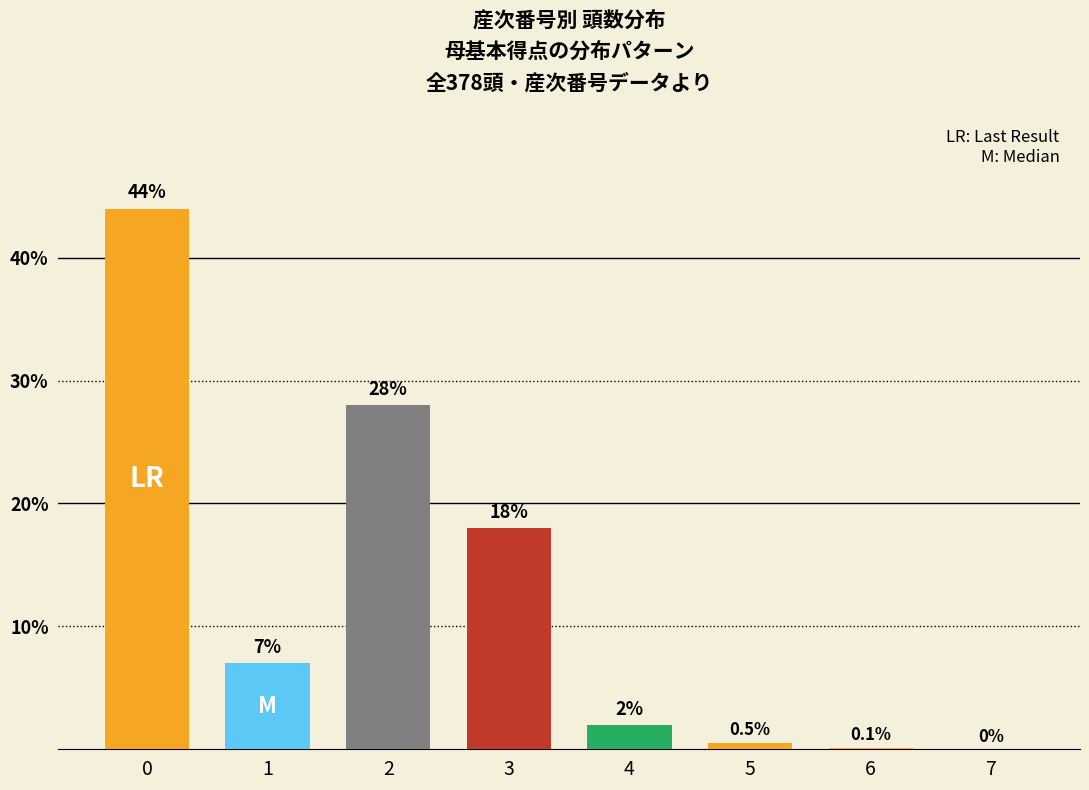

How many data points does each series have?

8